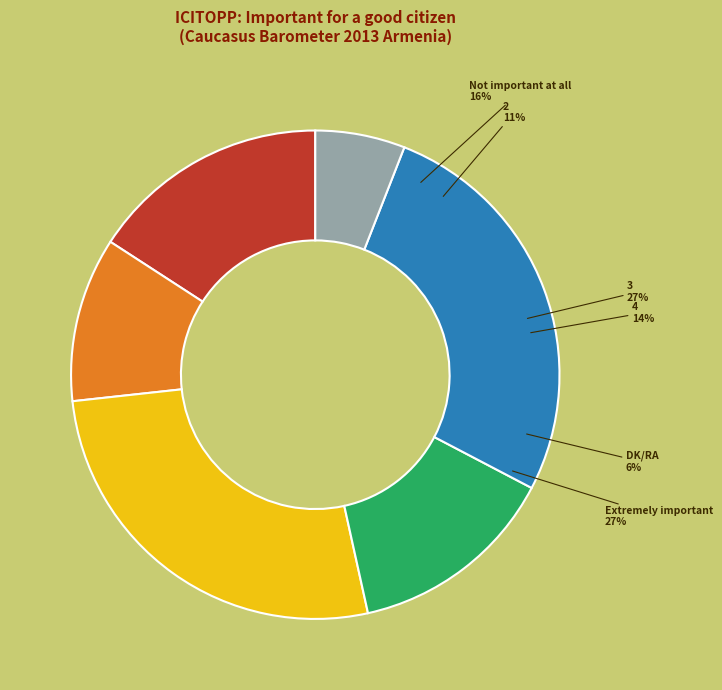

Is DK/RA the majority of the pie?

No